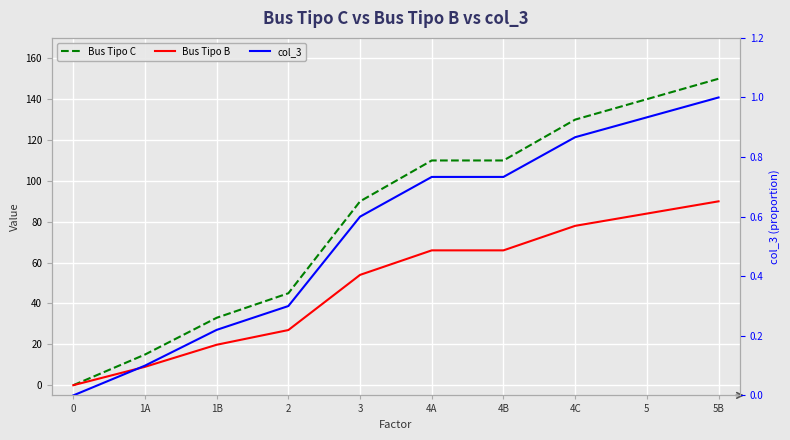

True or false: col_3 has a value of 0.6 at 3.

True